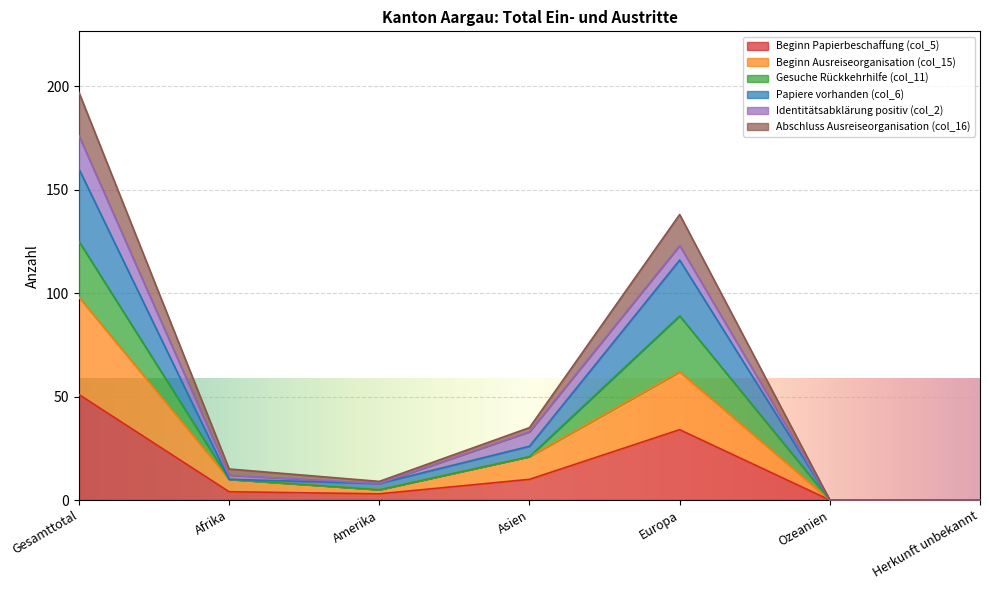

What position from the right is Amerika?

5